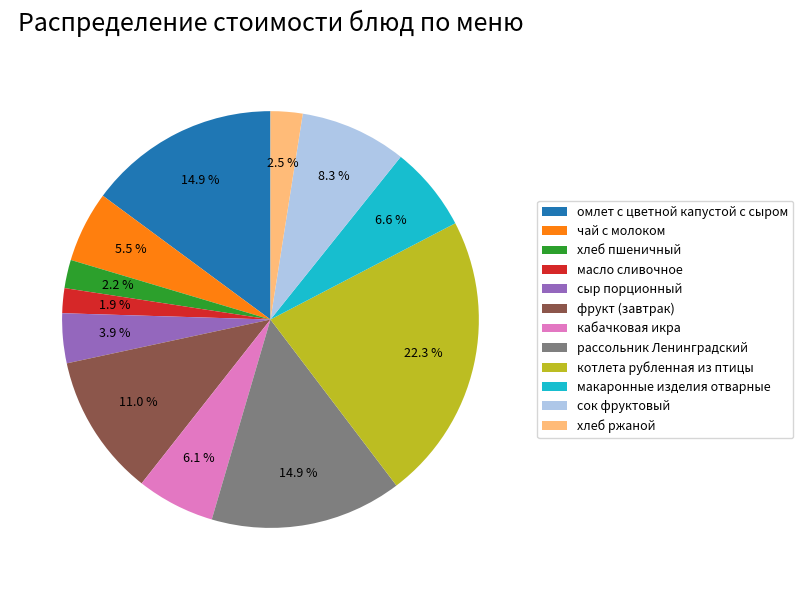

True or false: сок фруктовый accounts for 1% of the total.

False